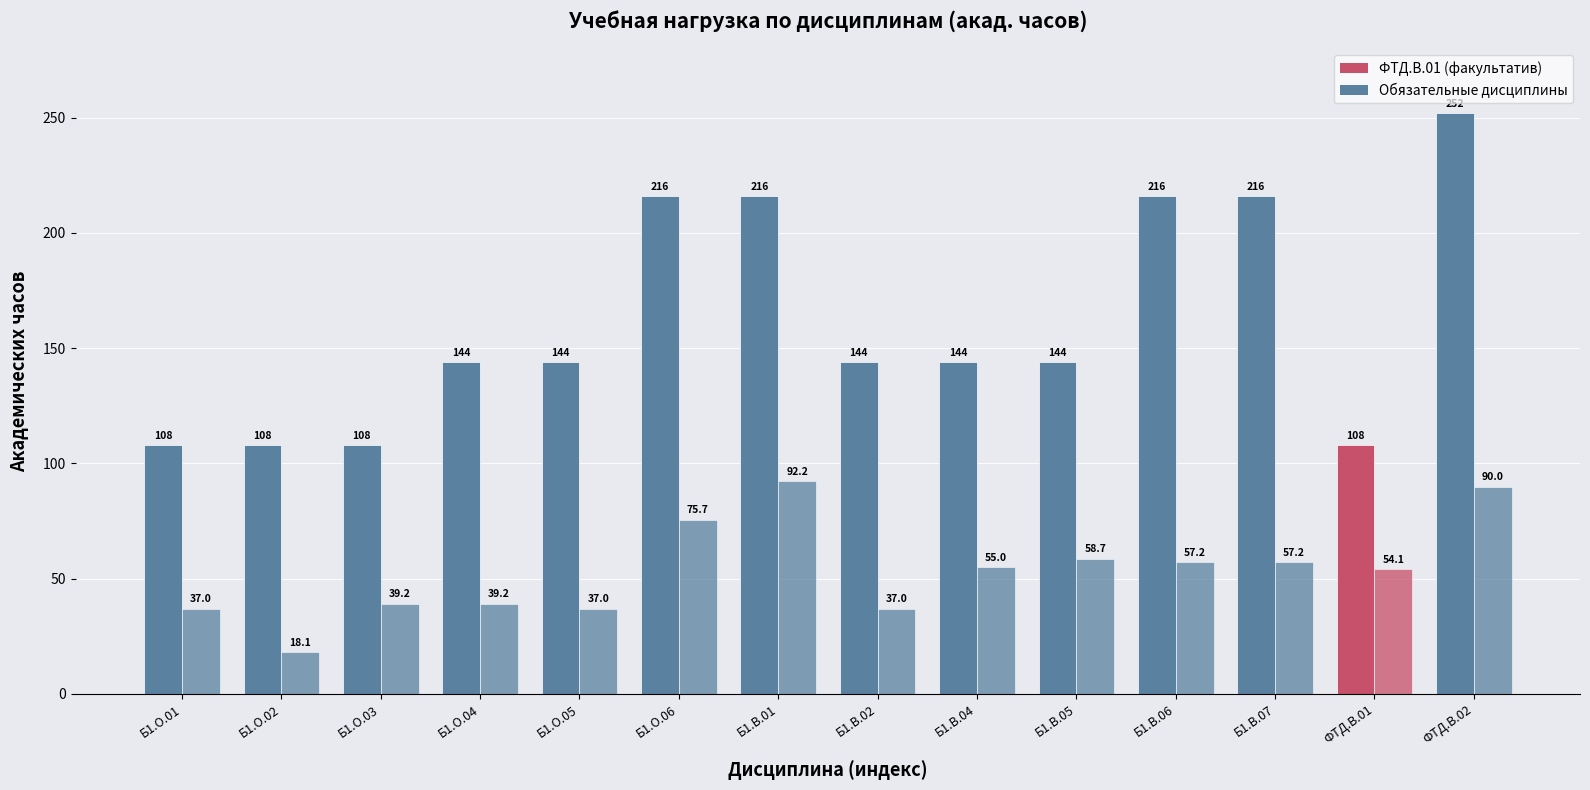

Which has a higher value, ФТД.В.02 or Б1.О.04?

ФТД.В.02